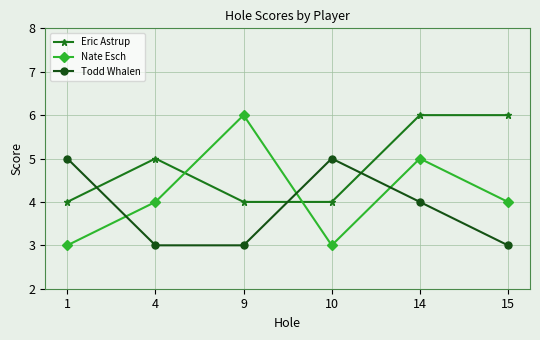

At which category does Todd Whalen reach its first local peak?

10